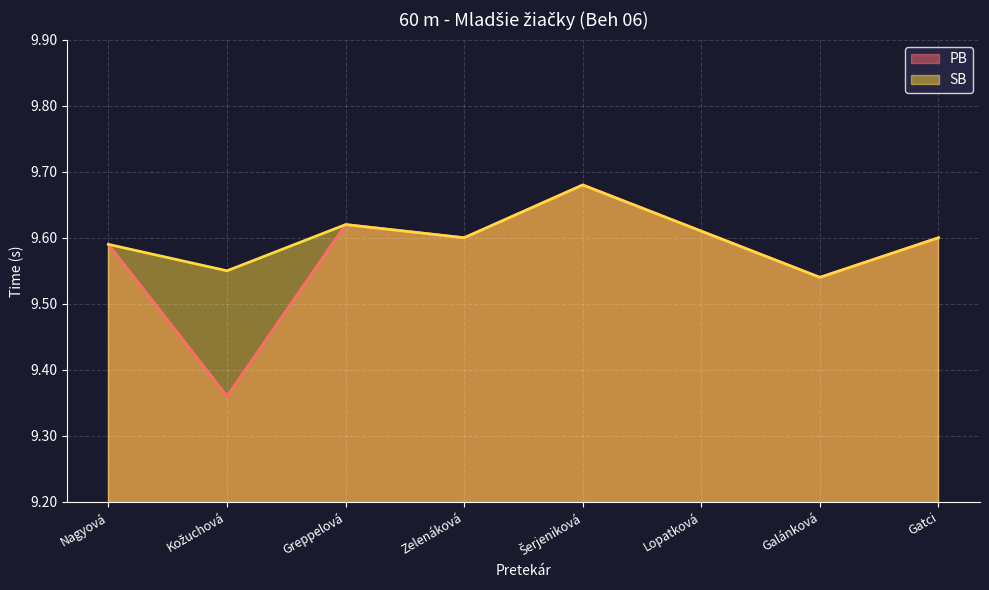

Reading left to right, what are all the values shown in this chart?

PB: 9.6	9.4	9.6	9.6	9.7	9.6	9.5	9.6
SB: 9.6	9.6	9.6	9.6	9.7	9.6	9.5	9.6